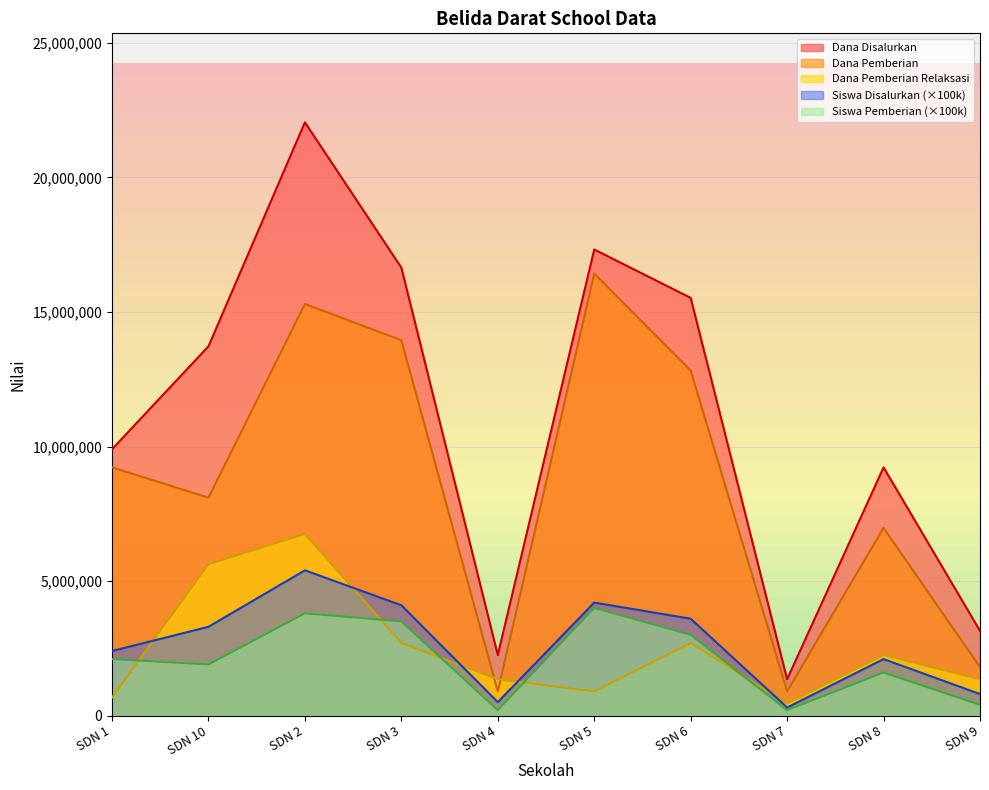

Which series has the widest spread of values?

Dana Disalurkan